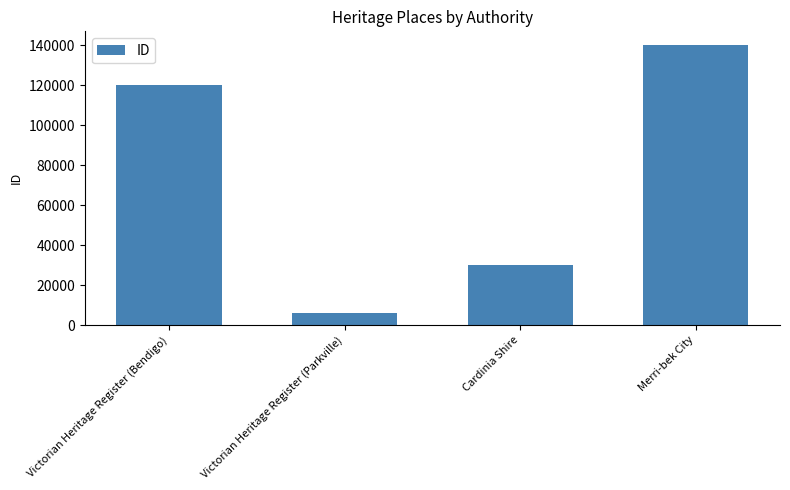

Where is the data nearest to the value 72958?

Cardinia Shire